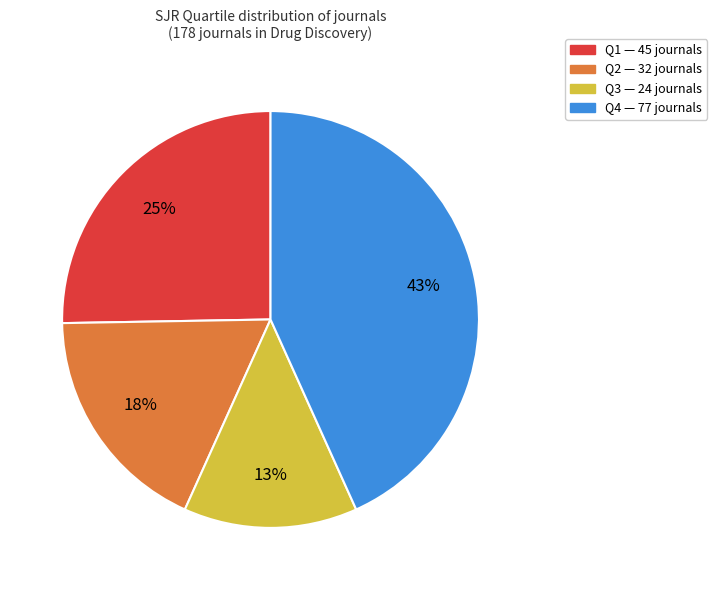

Do Q1 and Q3 together represent more than half of the pie?

No